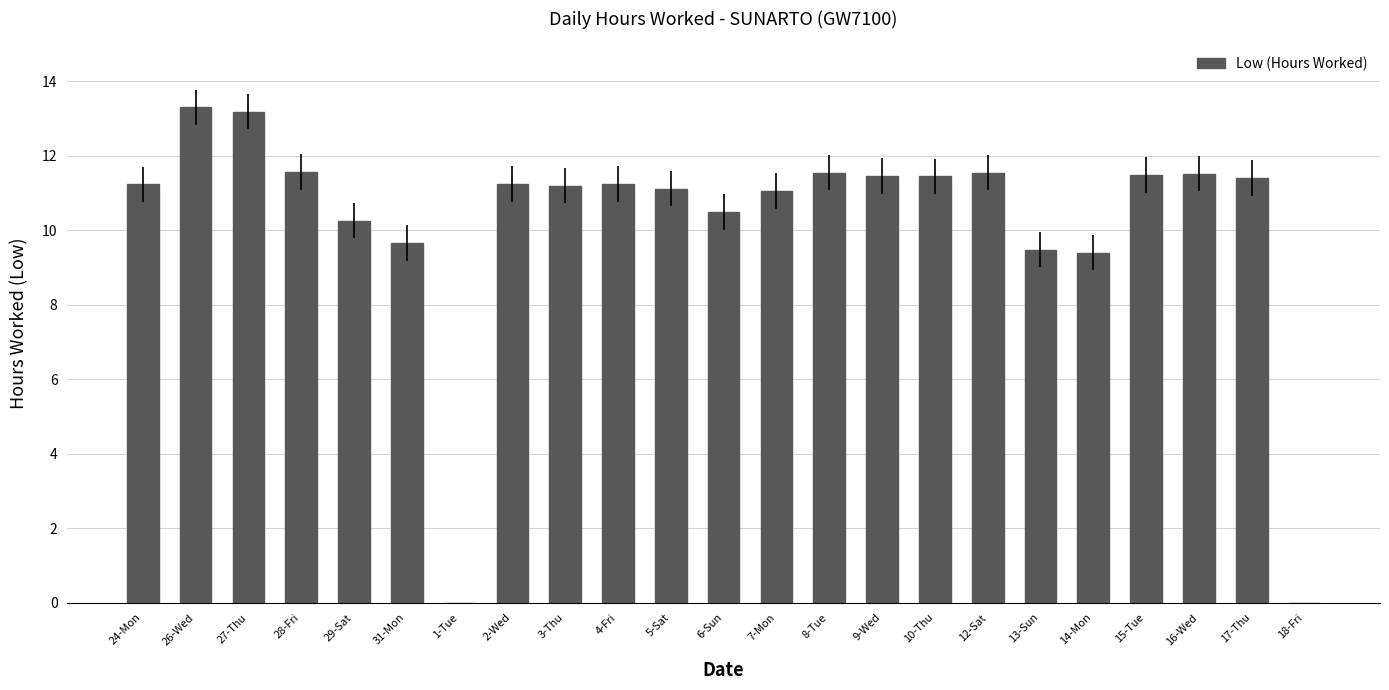

Is it true that the value at 2-Wed is 15.7?

False